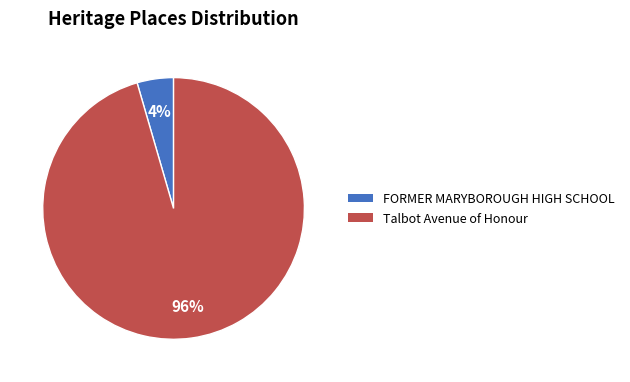

What is the majority slice?

Talbot Avenue of Honour